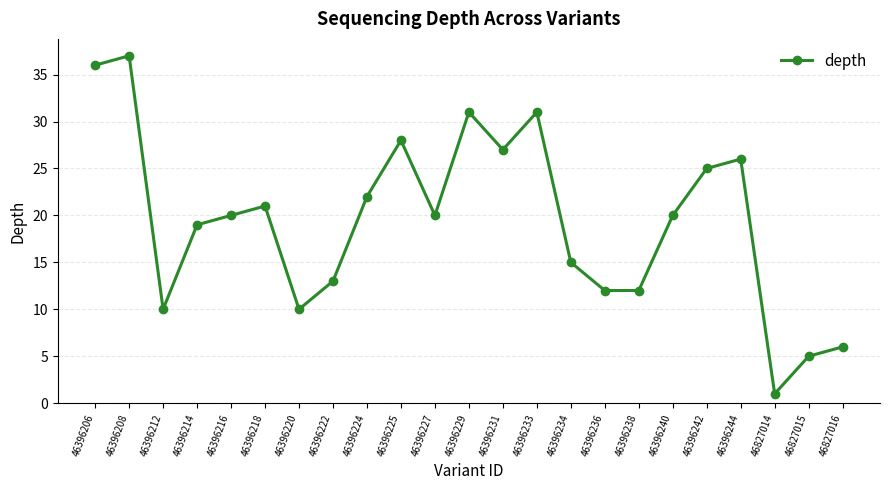

How many interior local peaks (higher than both neighbors) does the data have?

6